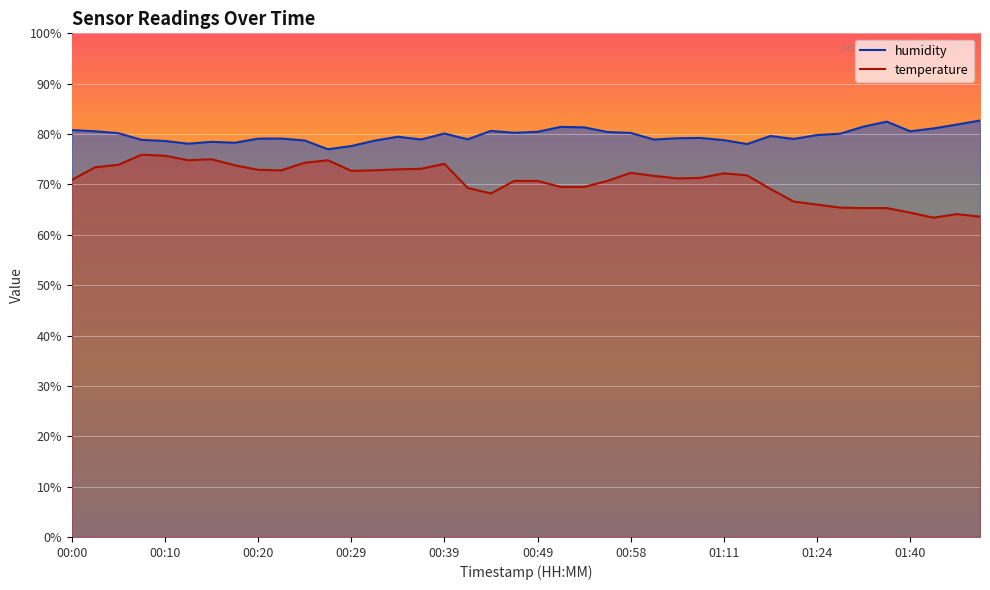

At which label does temperature reach its peak?

00:07